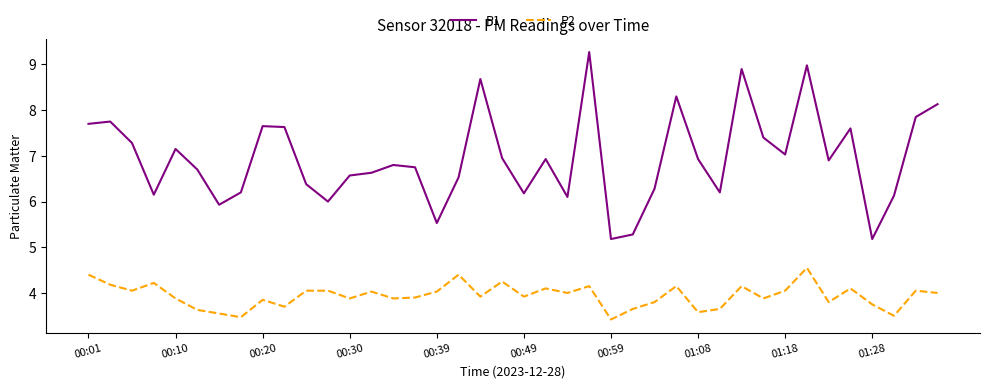

True or false: P1 and P2 cross at least once.

False